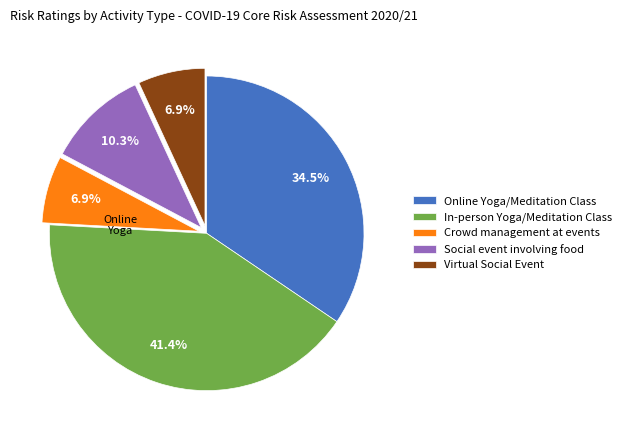

What is the largest slice in the pie chart?

In-person Yoga/Meditation Class